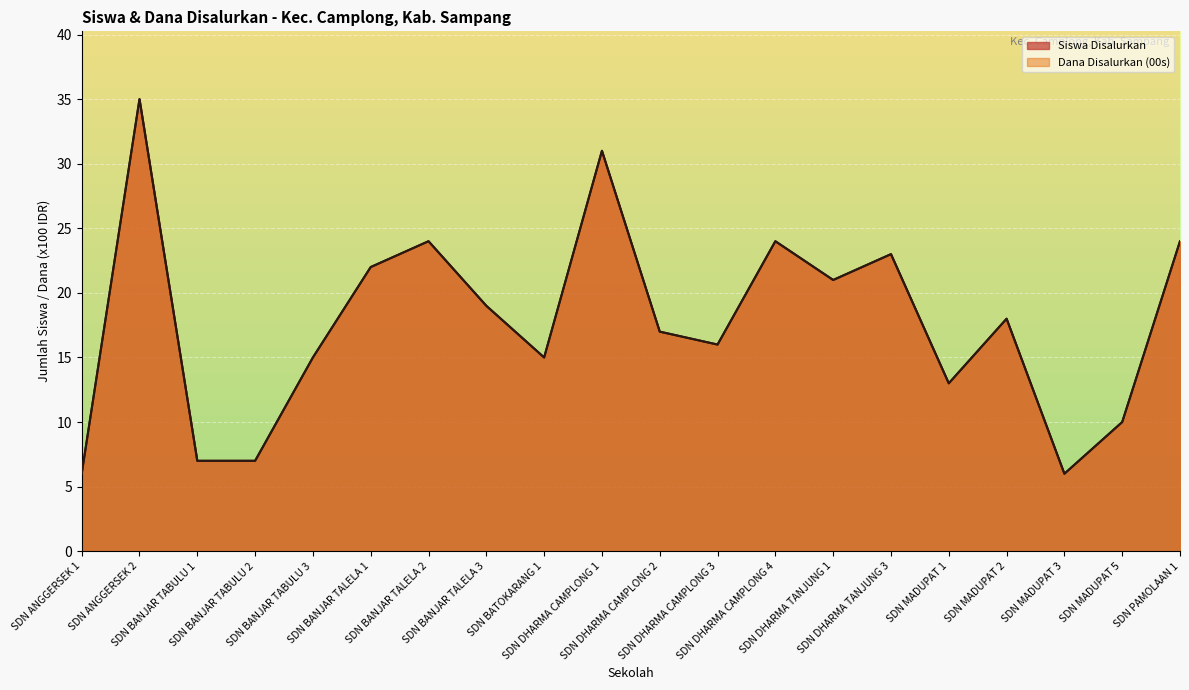

In Dana Disalurkan (00s), how many points are lower than both neighbors (excluding endpoints)?

5